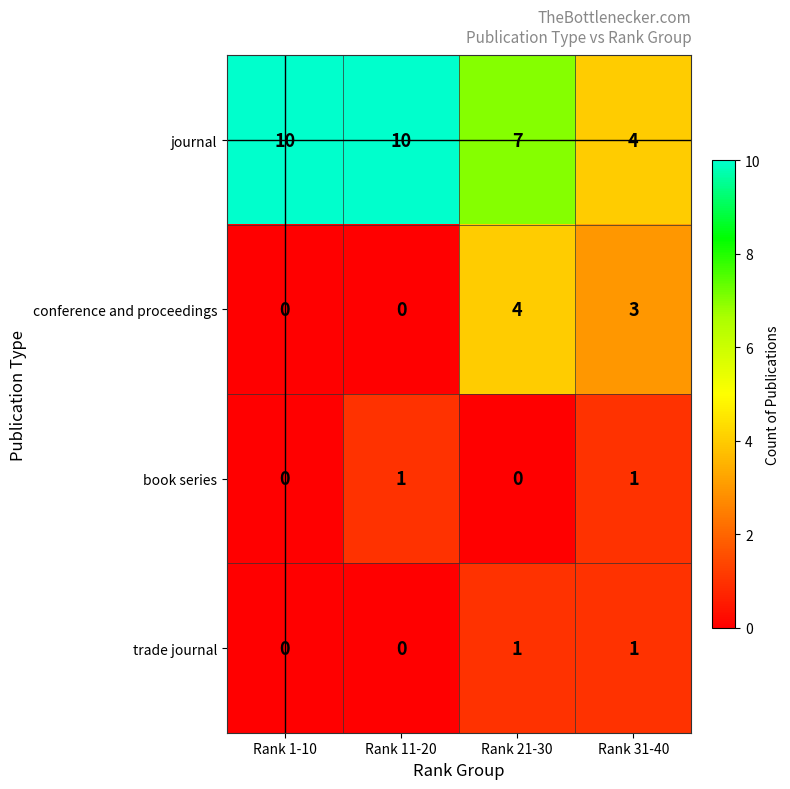

True or false: trade journal has a value of 1 at Rank 21-30.

True